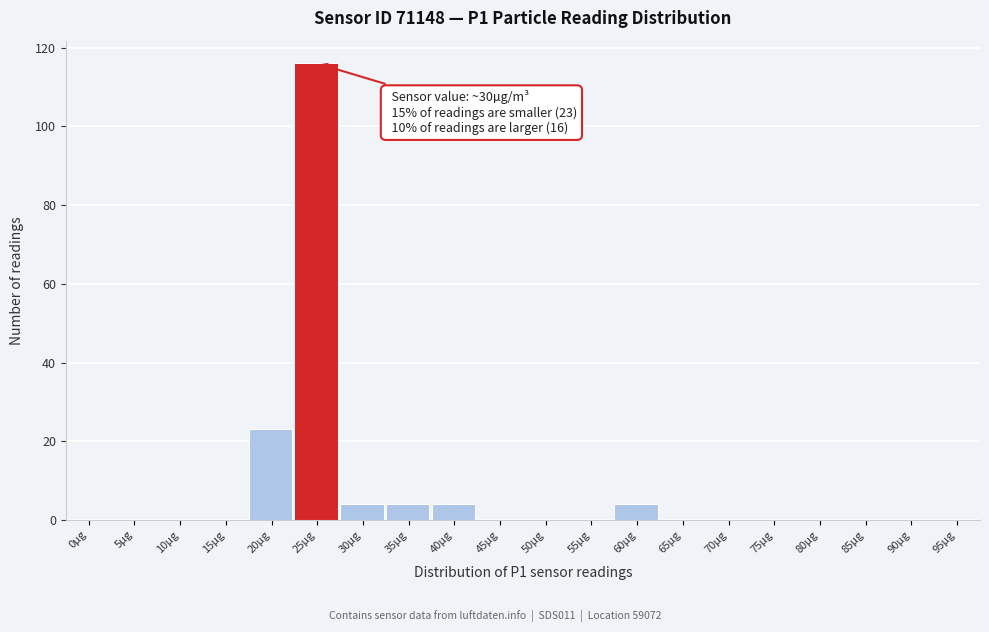

Reading left to right, list all the values displayed in this chart.

0µg=0	5µg=0	10µg=0	15µg=0	20µg=23	25µg=116	30µg=4	35µg=4	40µg=4	45µg=0	50µg=0	55µg=0	60µg=4	65µg=0	70µg=0	75µg=0	80µg=0	85µg=0	90µg=0	95µg=0